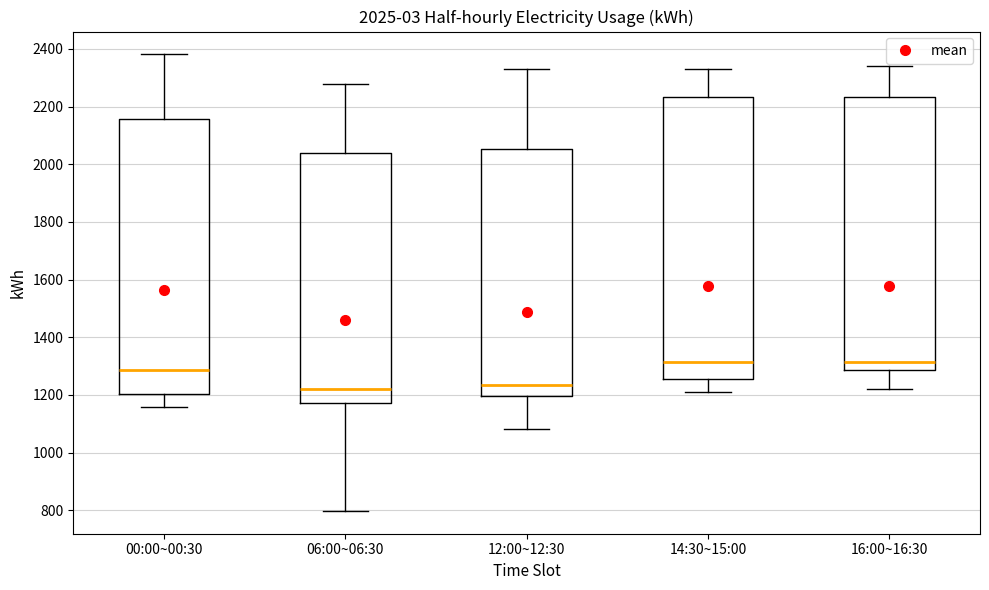

Which box is the tallest, from its lower edge to its upper edge?

14:30~15:00